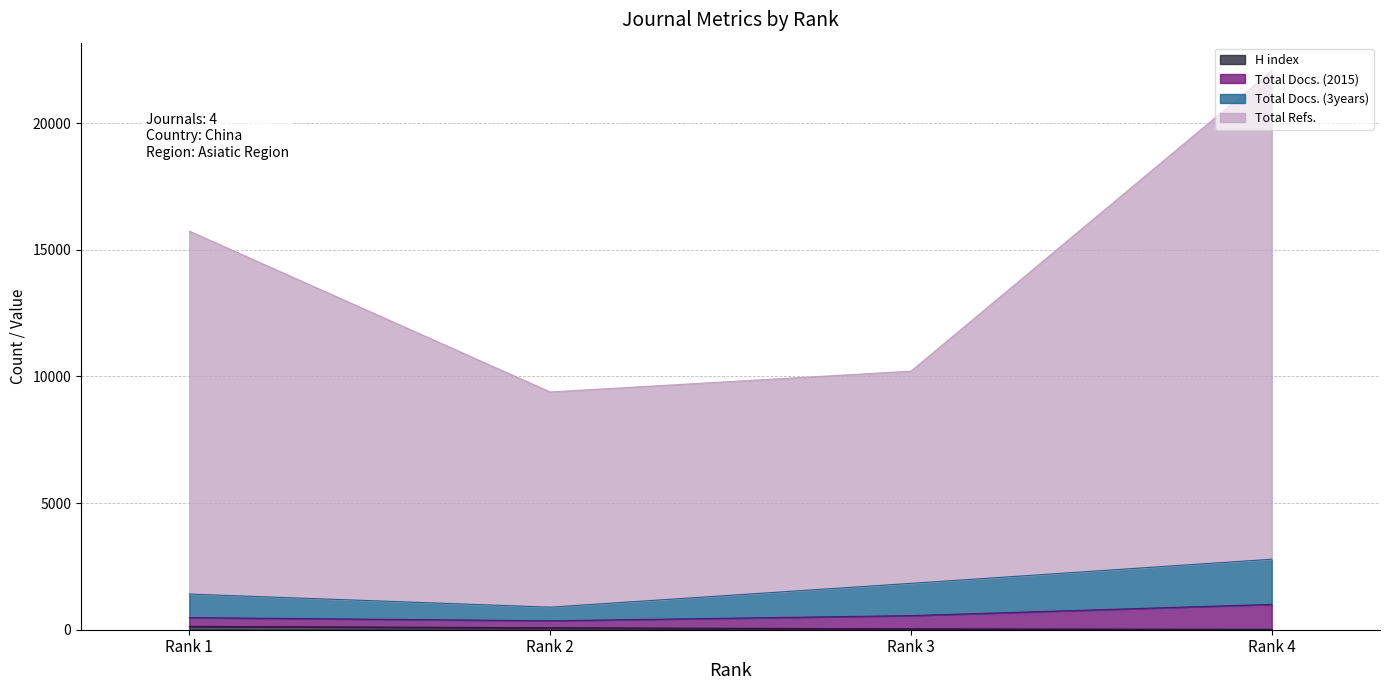

The value of Total Docs. (2015) at Rank 1 is 479. True or false?

True